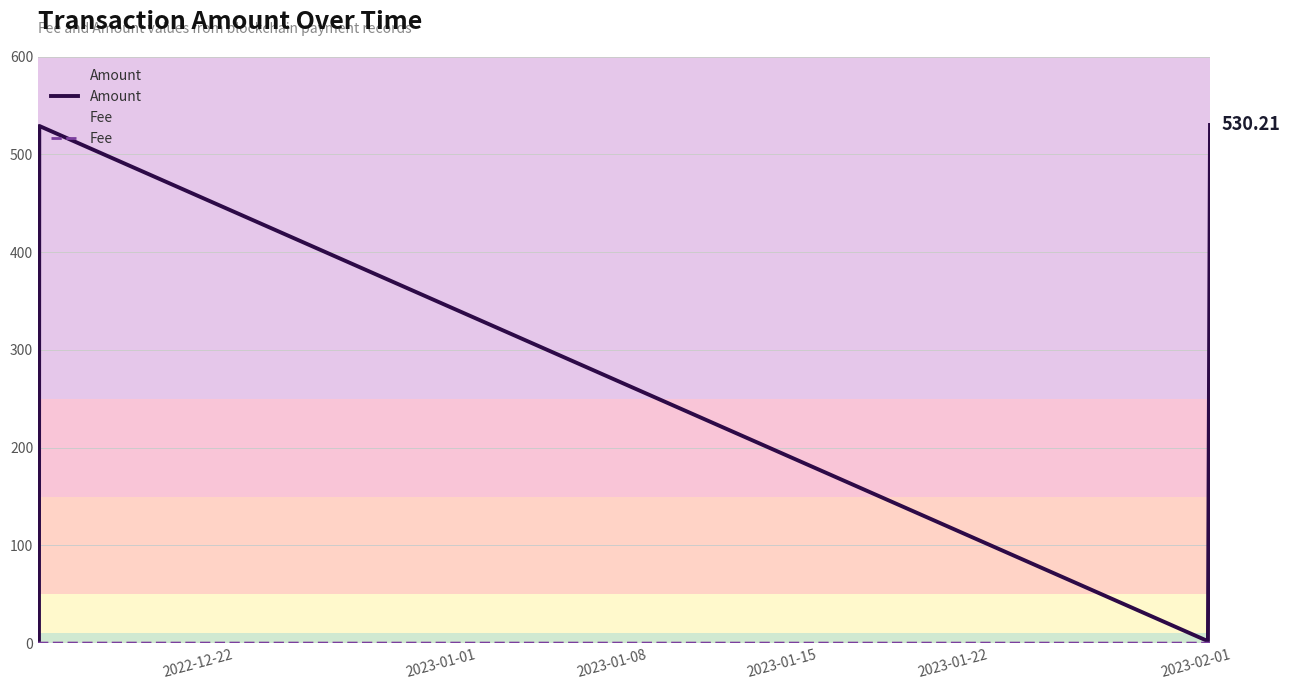

Reading right to left, transcribe all the data shown in this chart.

Amount: 530.2	2.0	529.2	2.0	2.0
Fee: 0.0	0.0	0.1	0.1	0.0